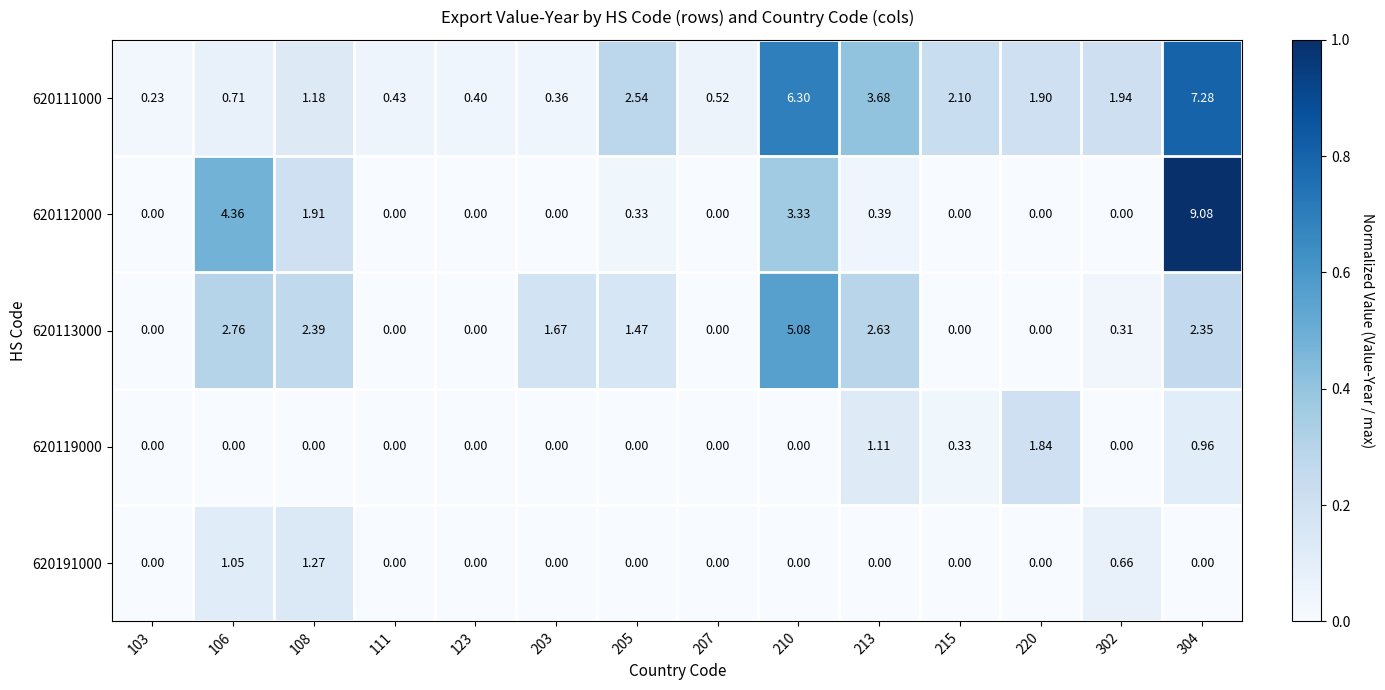

Is the value of 620191000 at 103 greater than the value of 620113000 at 213?

No